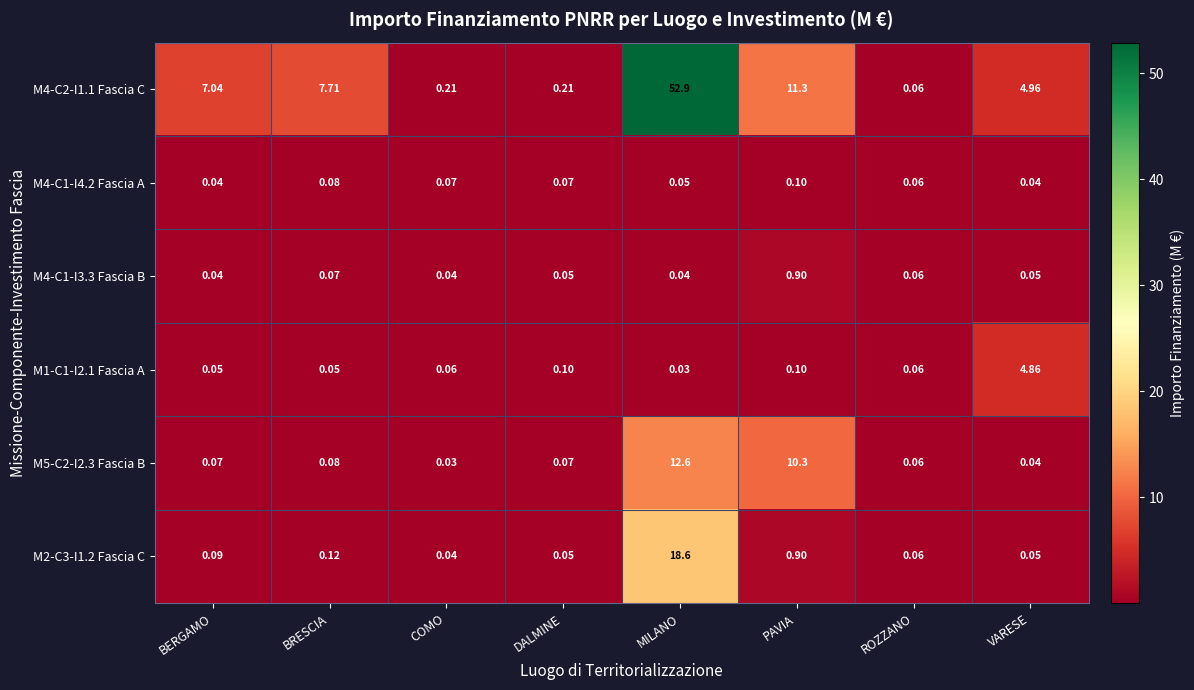

List the series in order of their peak value, highest first.

M4-C2-I1.1 Fascia C, M2-C3-I1.2 Fascia C, M5-C2-I2.3 Fascia B, M1-C1-I2.1 Fascia A, M4-C1-I3.3 Fascia B, M4-C1-I4.2 Fascia A